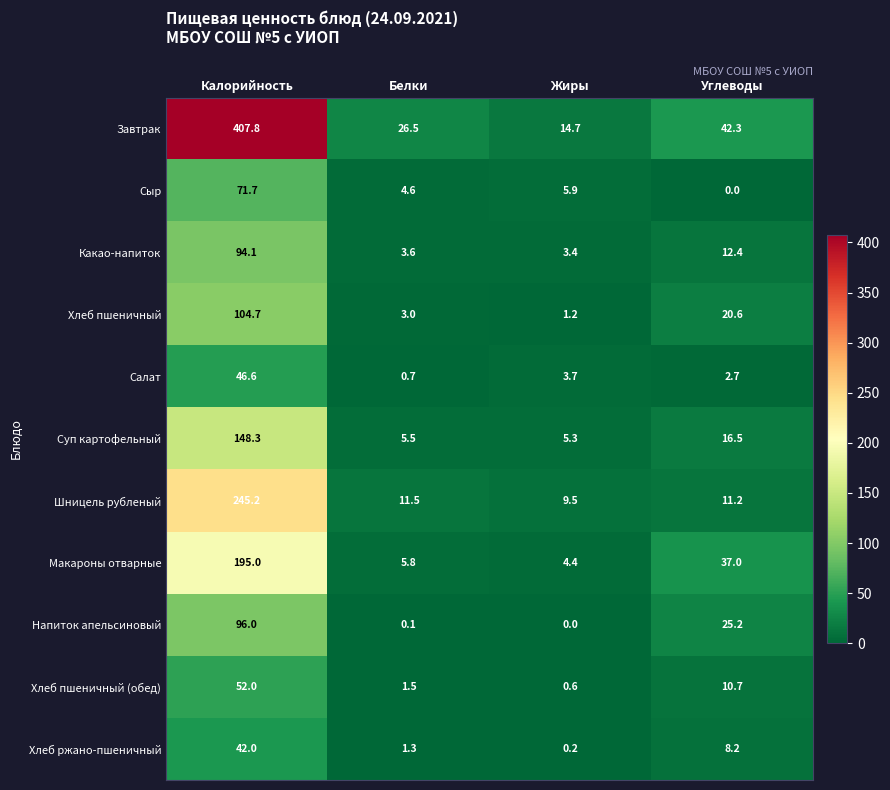

Where is Суп картофельный nearest to the value 76?

Углеводы